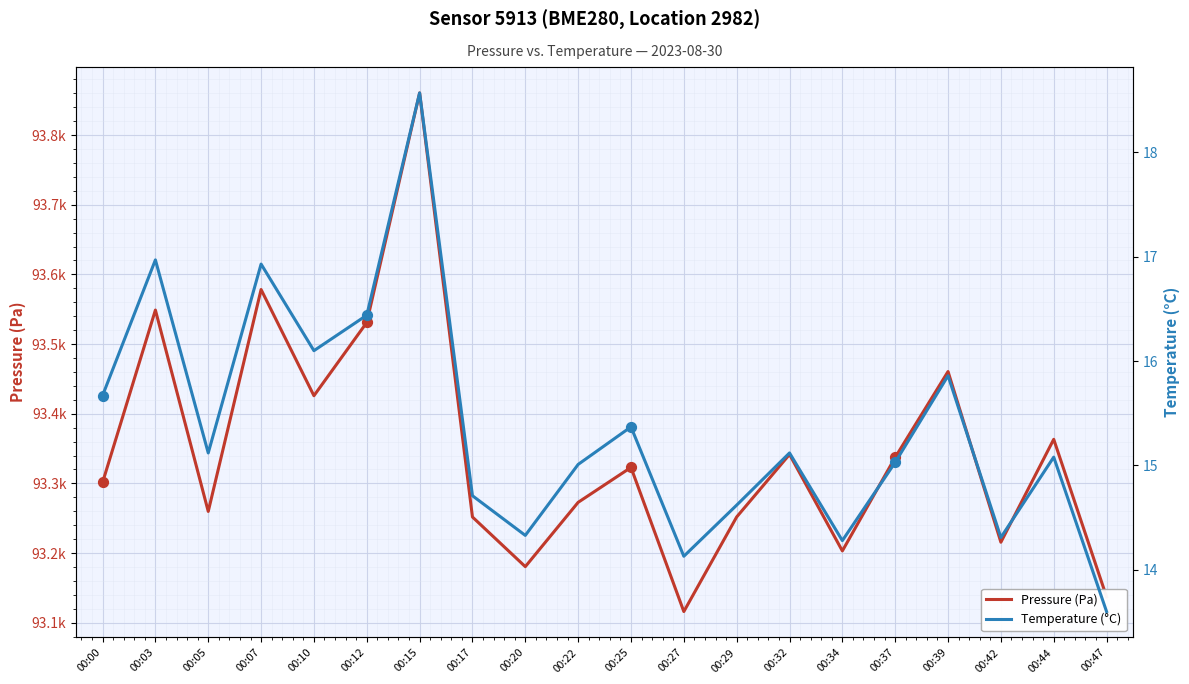

What are all the series names shown in the legend?

Pressure (Pa), Temperature (°C)